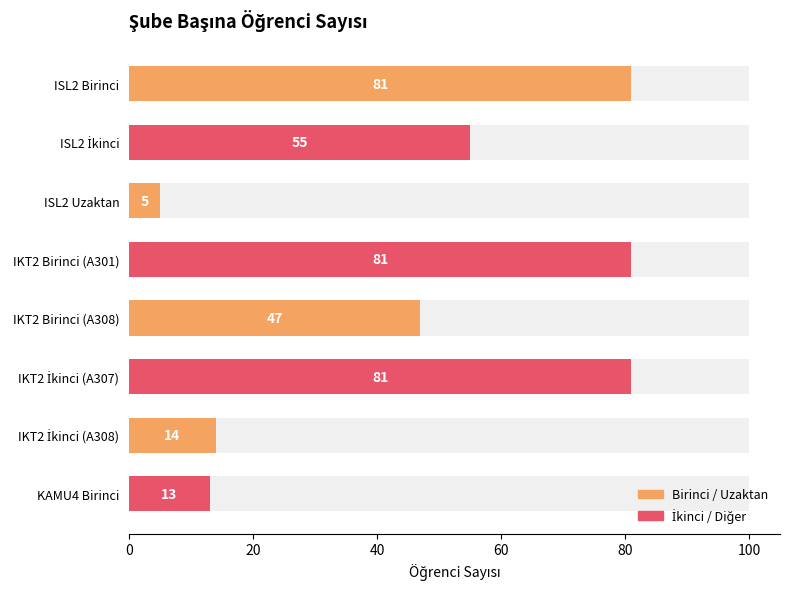

True or false: Birinci / Uzaktan has a value of 20 at IKT2 İkinci (A308).

False